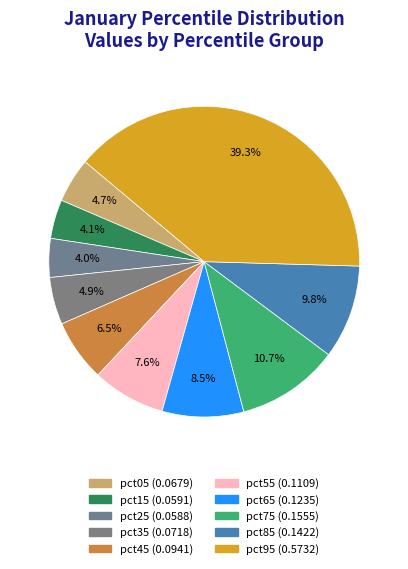

To the nearest percent, what is the average slice percentage?

10%